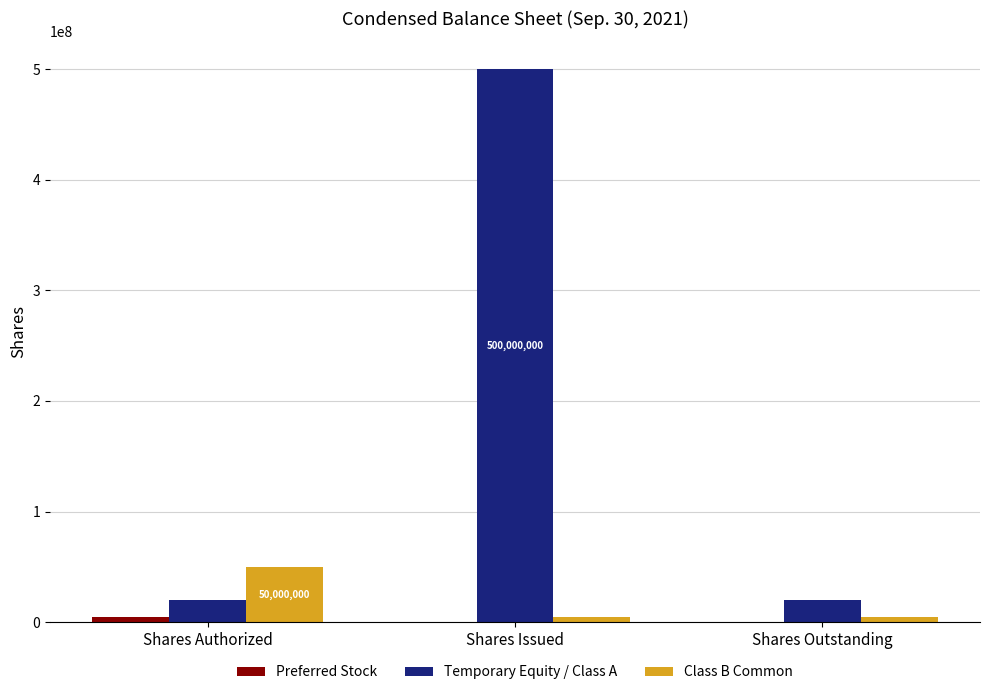

What is the sum of the Class B Common values at Shares Authorized and Shares Outstanding?

55000000